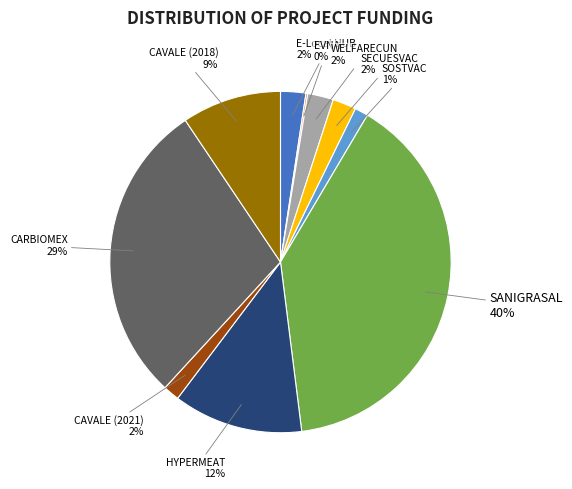

What is the largest slice in the pie chart?

SANIGRASAL